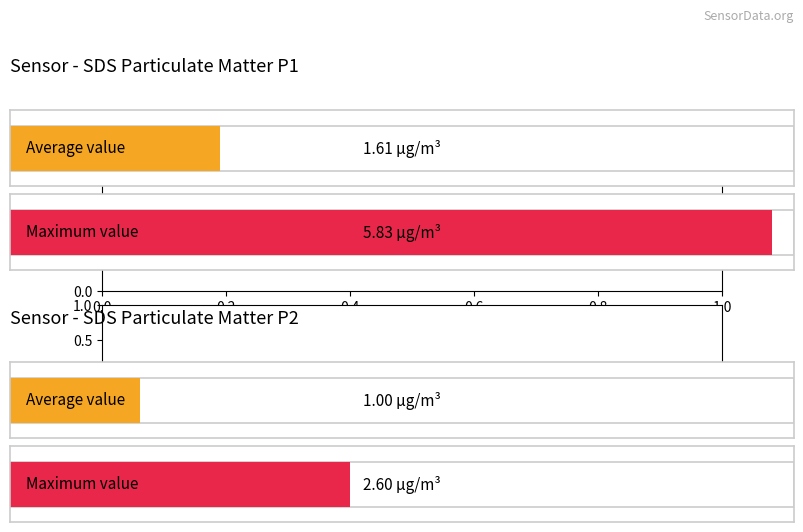

Does the chart contain stacked bars?

No